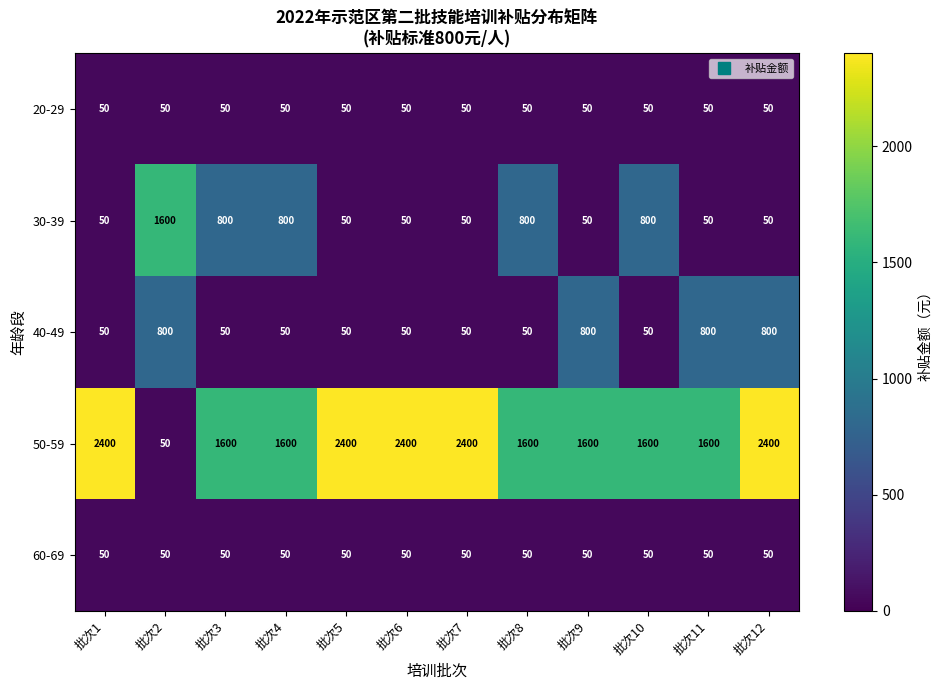

True or false: 30-39 has a value of 1230 at 批次4.

False